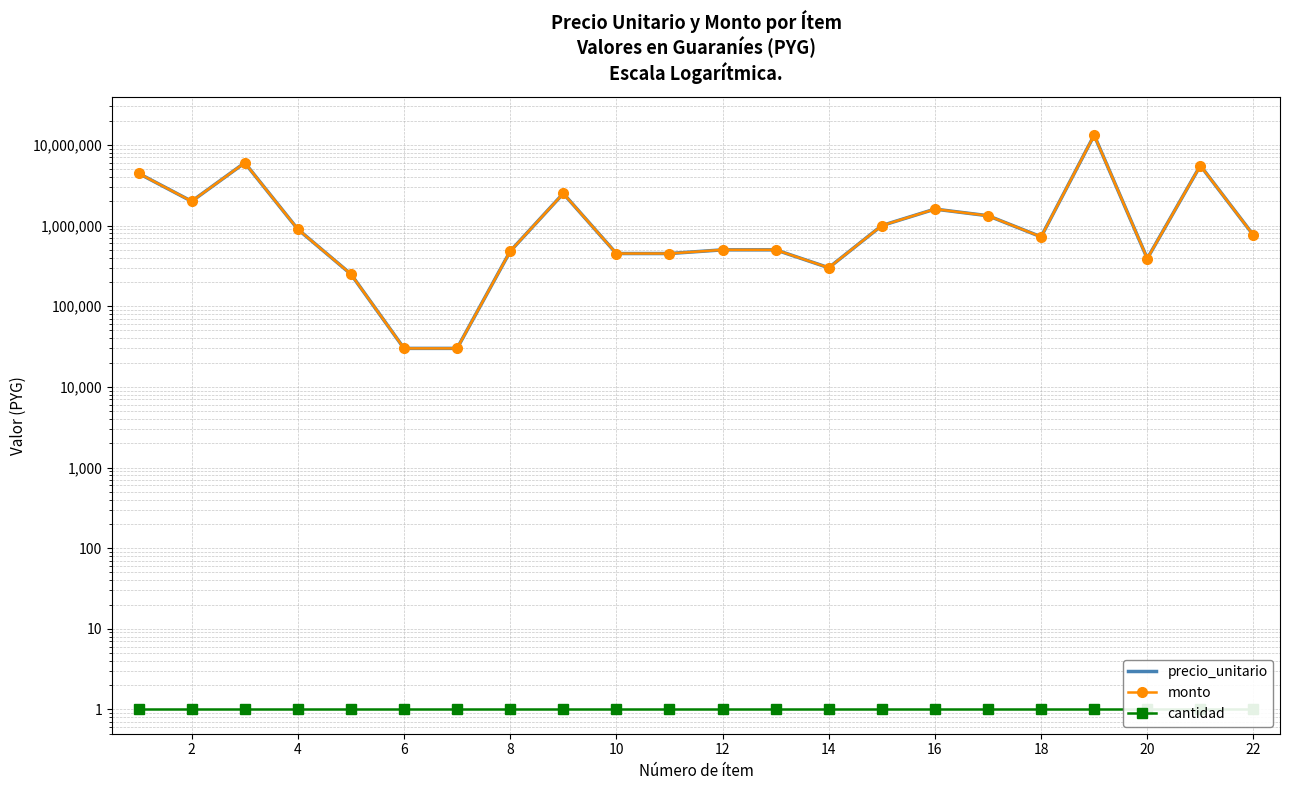

True or false: monto and cantidad cross at least once.

False